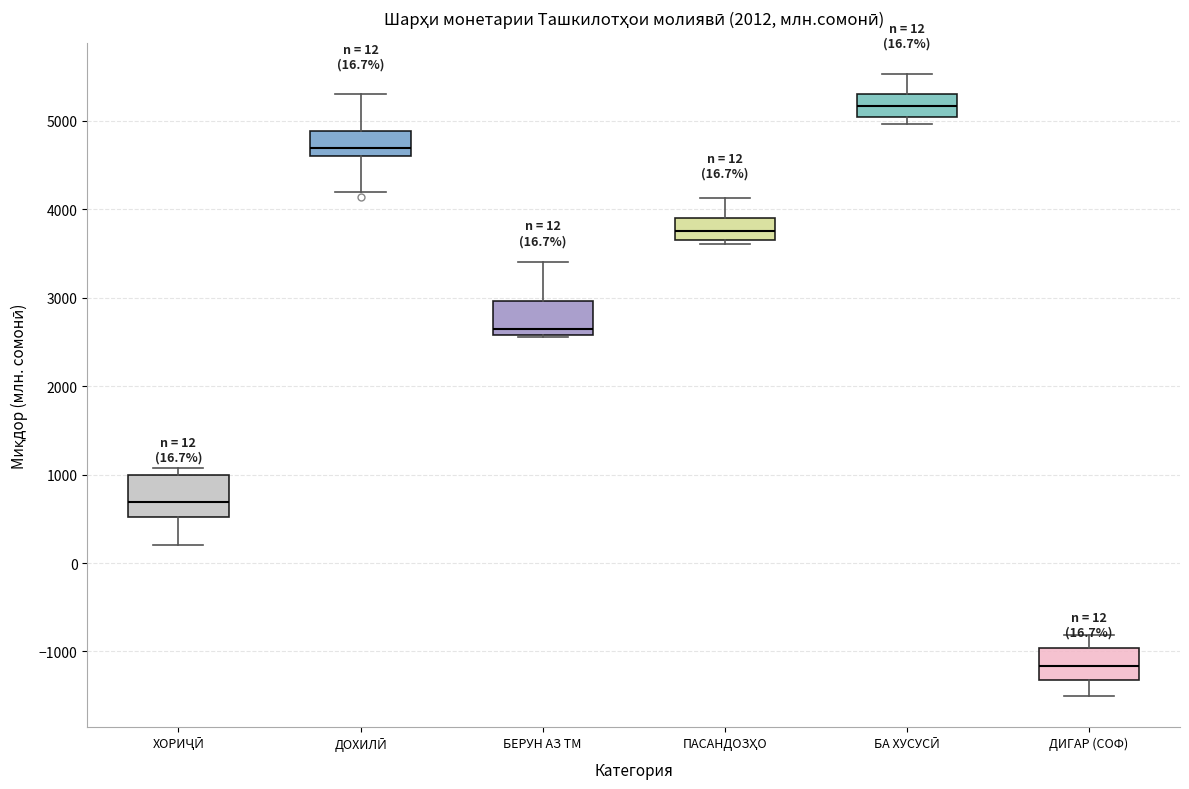

Which box has the highest median line?

БА ХУСУСӢ